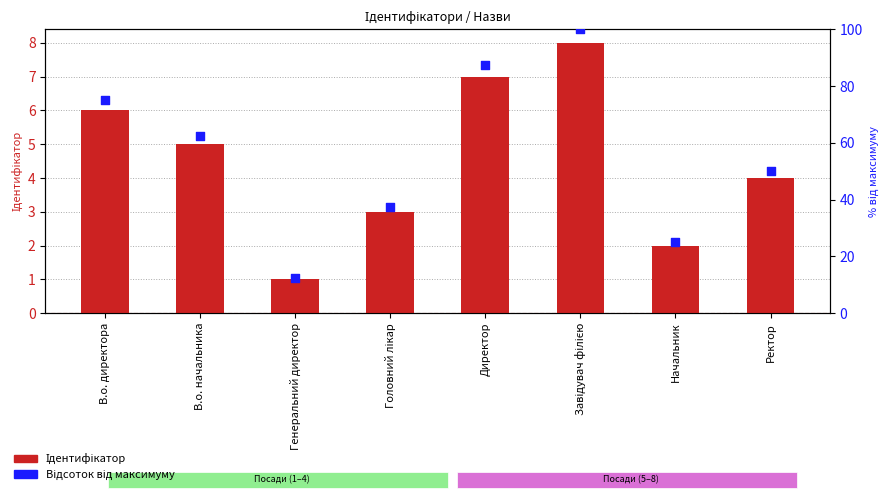

Which series has the largest total across all categories?

Відсоток від максимуму